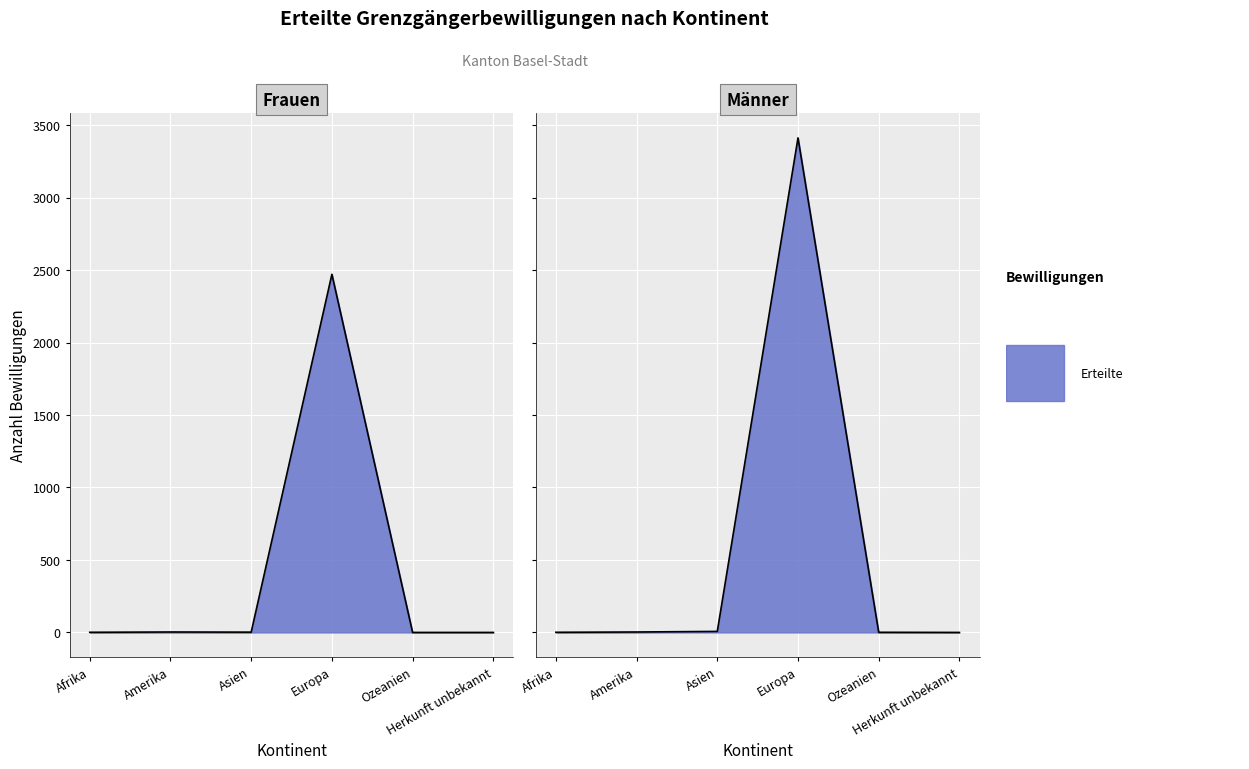

At which category does the chart reach its minimum across all series?

Herkunft unbekannt